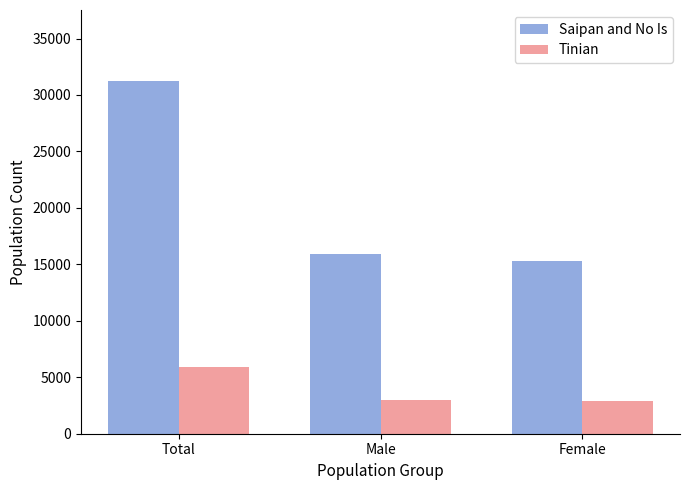

What is the total value across all series at Male?

18937